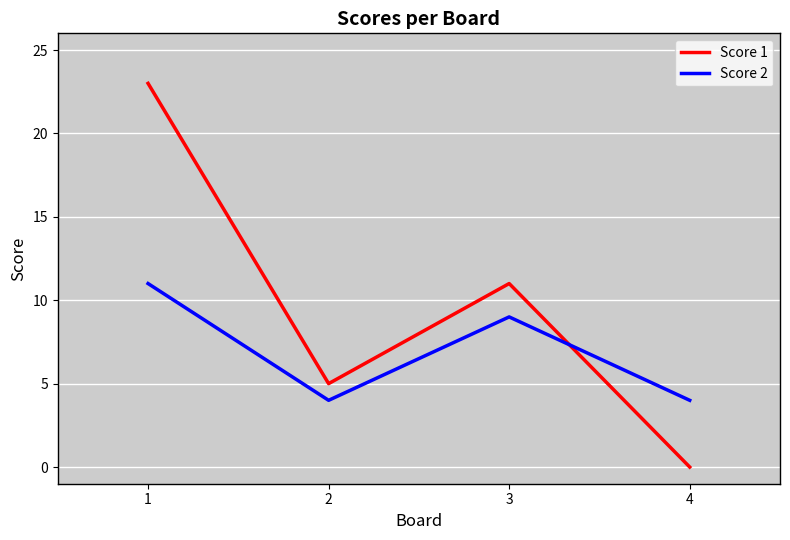

How many values in the Score 2 series are below 9?

2